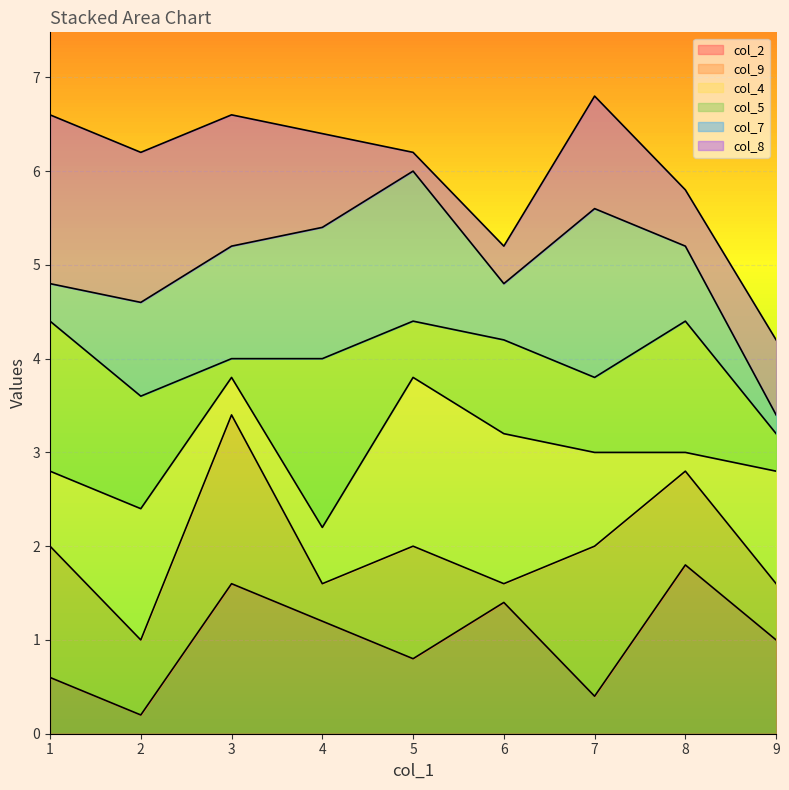

What is the difference between the col_2 values at 2 and 9?

0.8